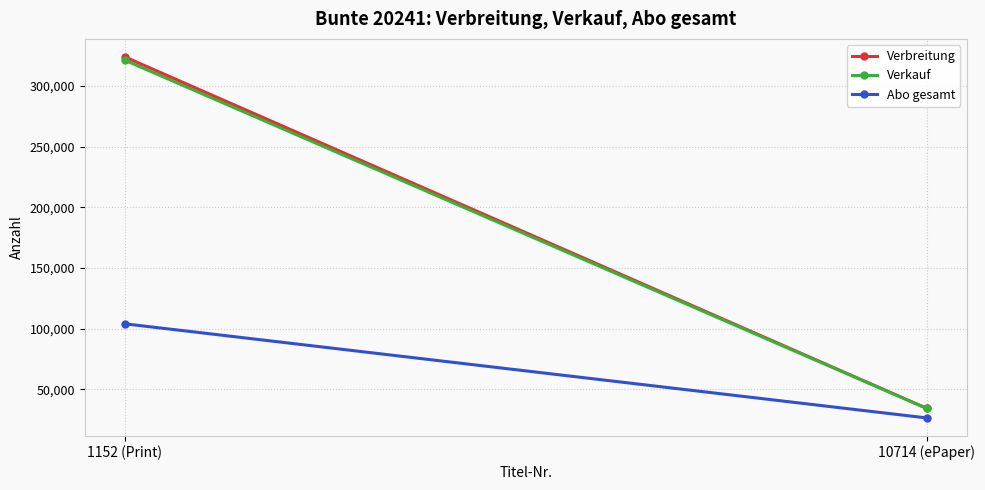

What is the sum of all Abo gesamt values?

130455